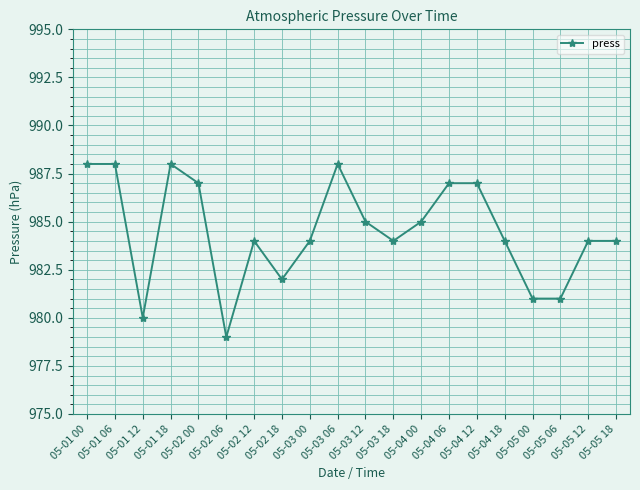

What is the minimum value shown in the chart?

979